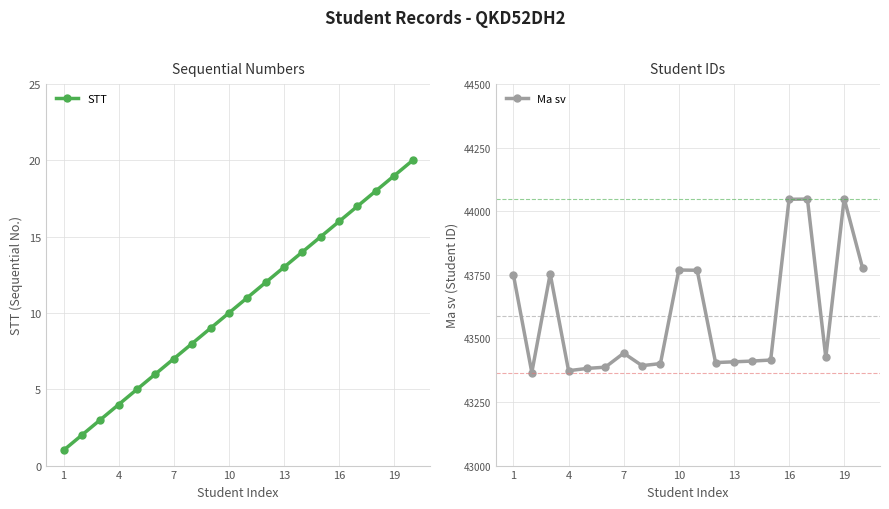

What is the minimum value for Ma sv?

43366